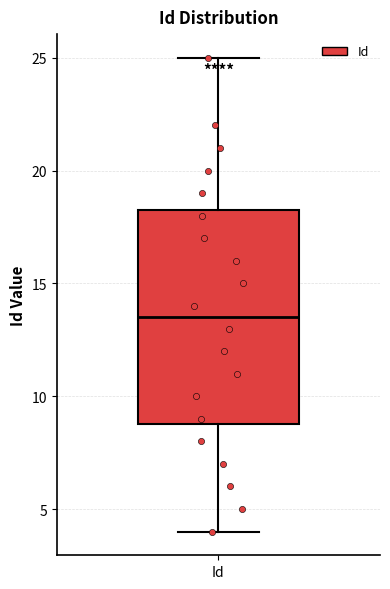

Where does the median line of the box for Id sit on the y-axis? The values are not printed on the chart, so give them approximately, as read against the axis.

13.5